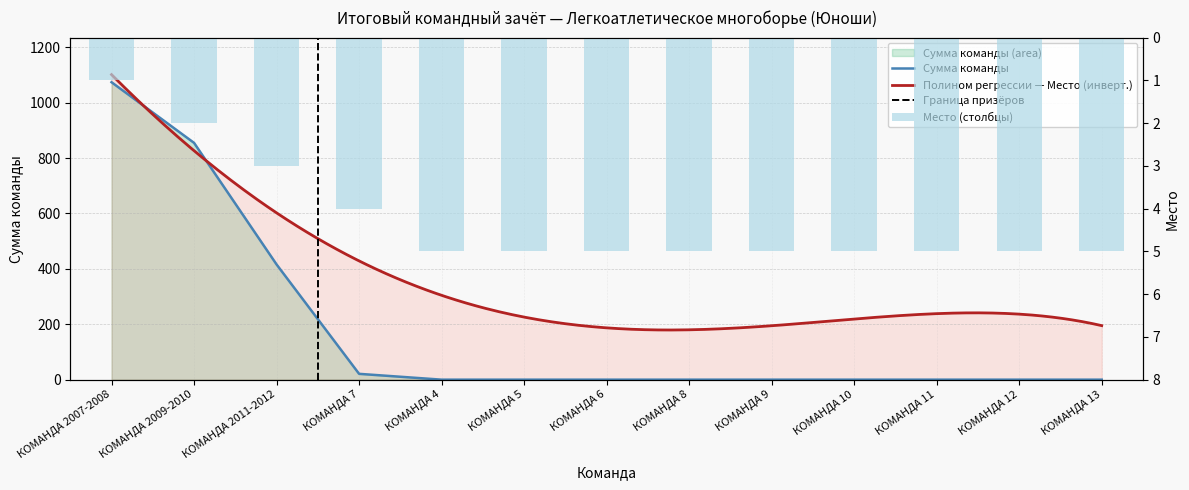

Which category has the lowest value in the Сумма команды series?

КОМАНДА 4